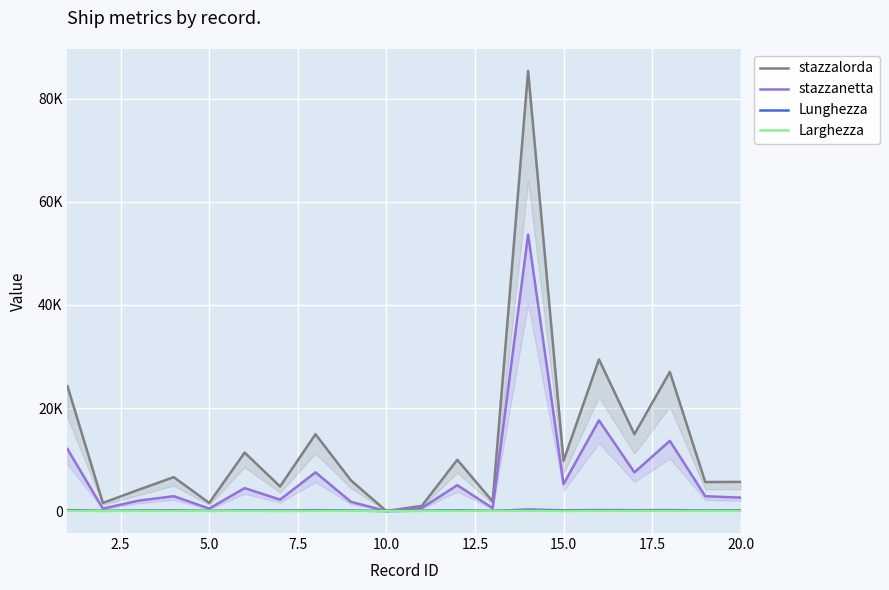

Count the number of data series in this chart.

4